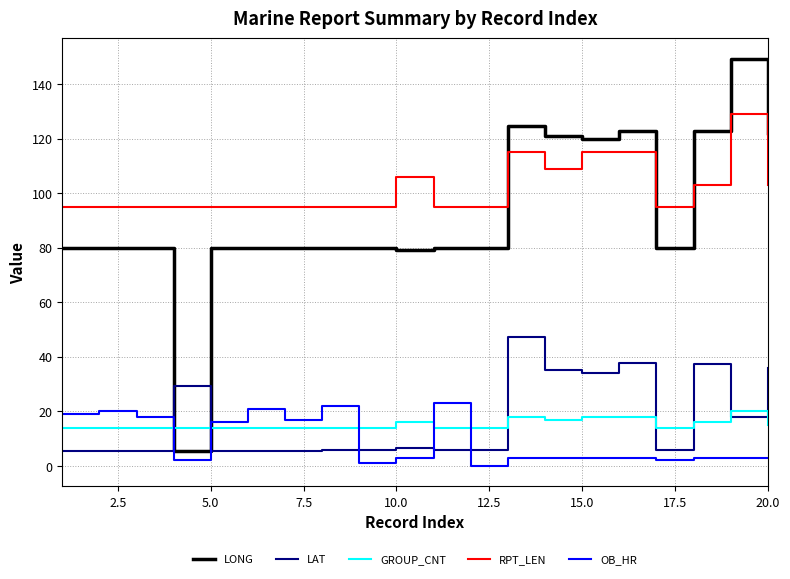

What is the difference between the maximum and minimum values in the GROUP_CNT series?

6.0